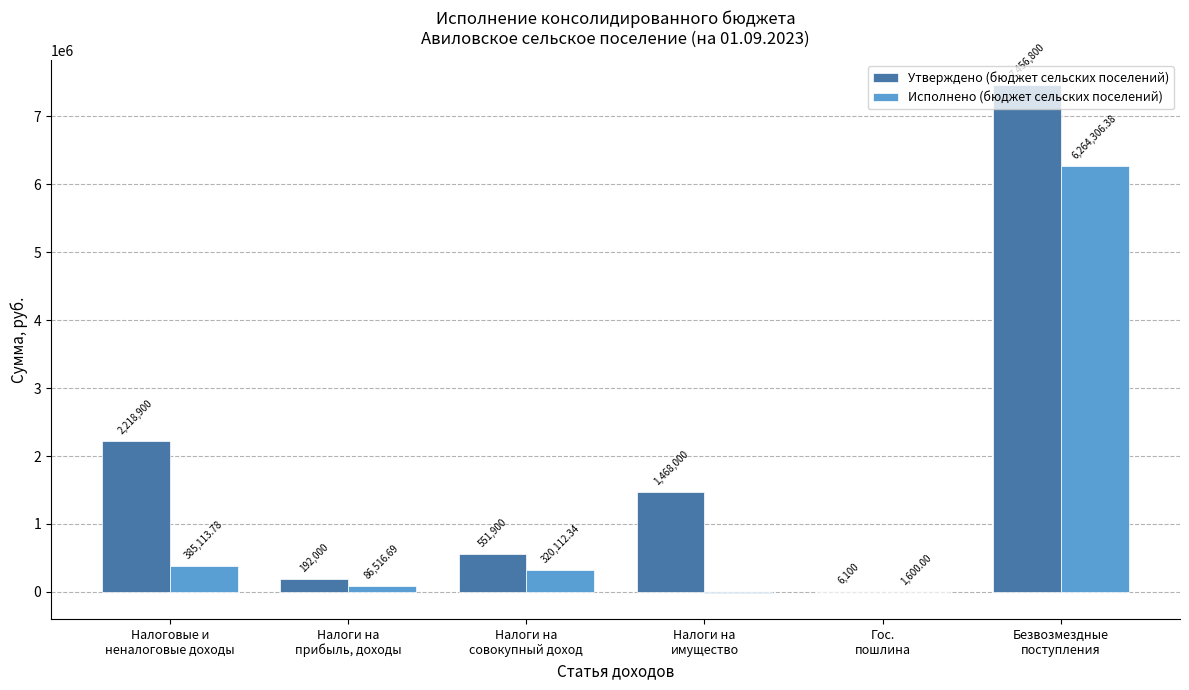

Which series has the largest total across all categories?

Утверждено (бюджет сельских поселений)